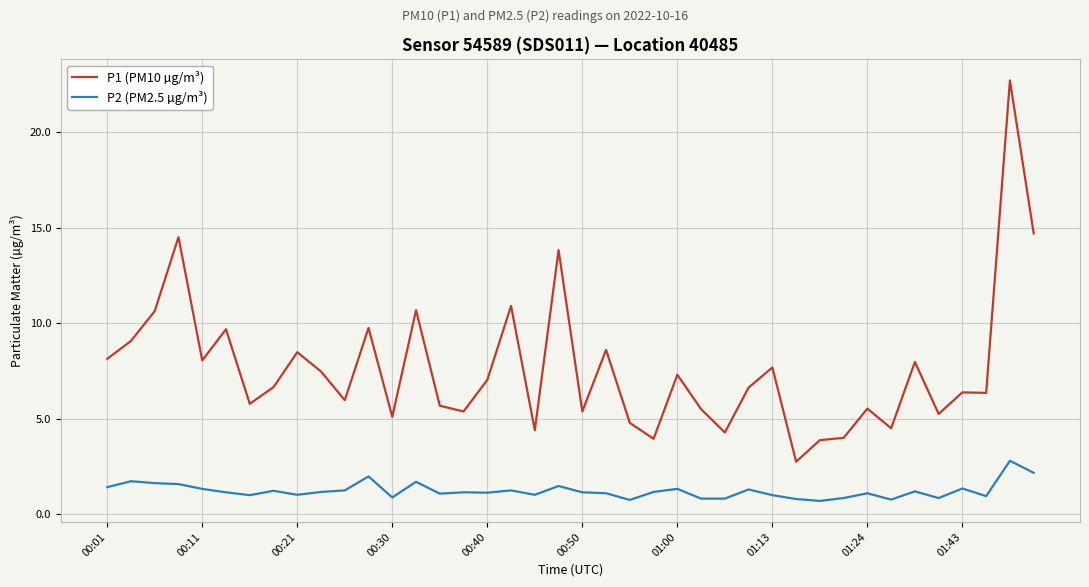

True or false: P1 (PM10 µg/m³) and P2 (PM2.5 µg/m³) cross at least once.

False